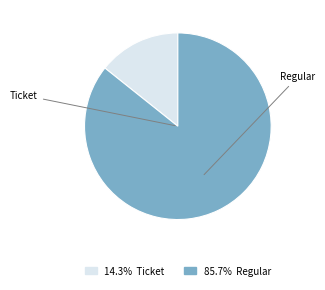

Is there a majority slice in this chart?

Yes